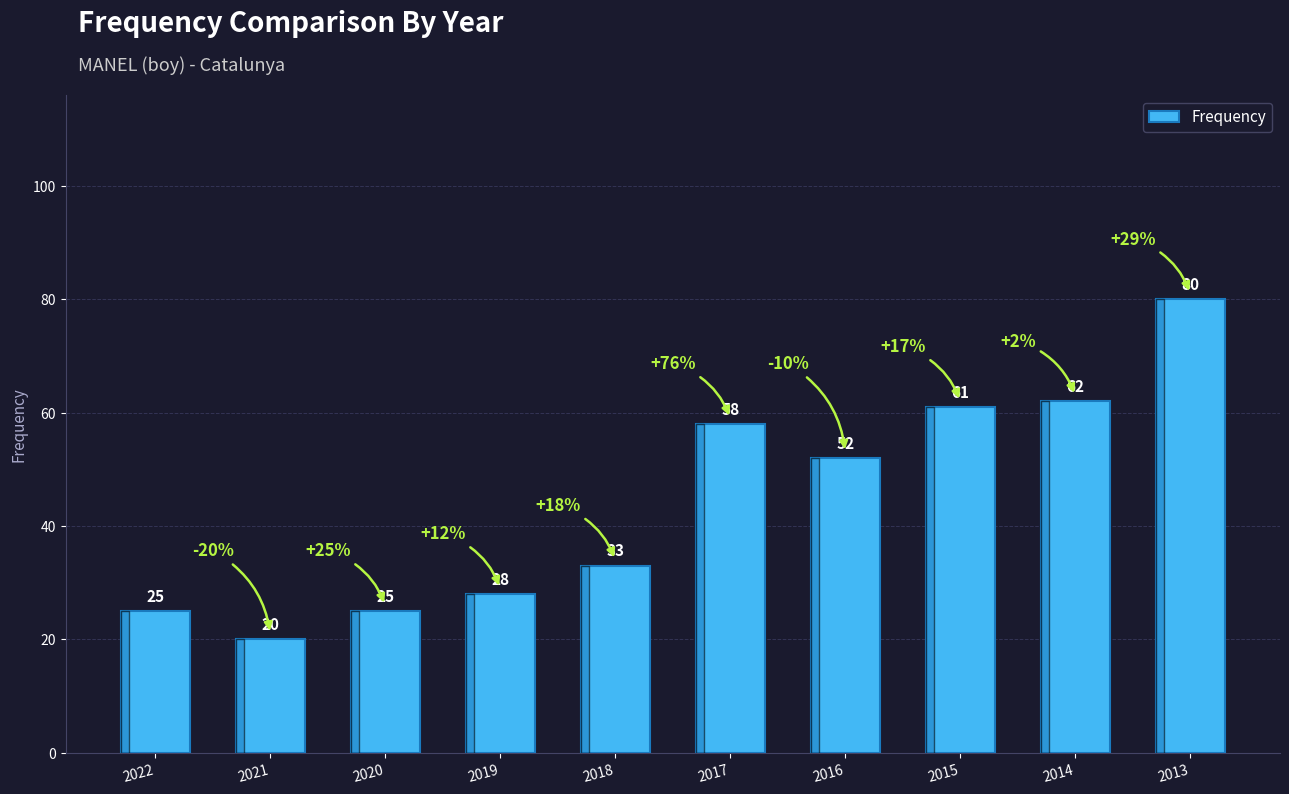

The chart shows a value of 11 at 2020. True or false?

False